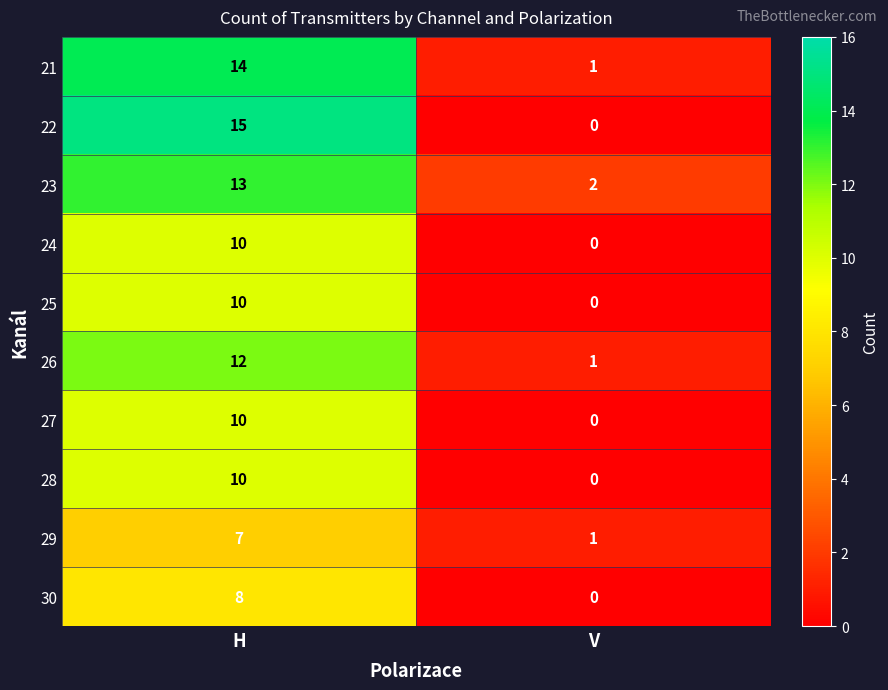

At which category is the sum across all series the highest?

H